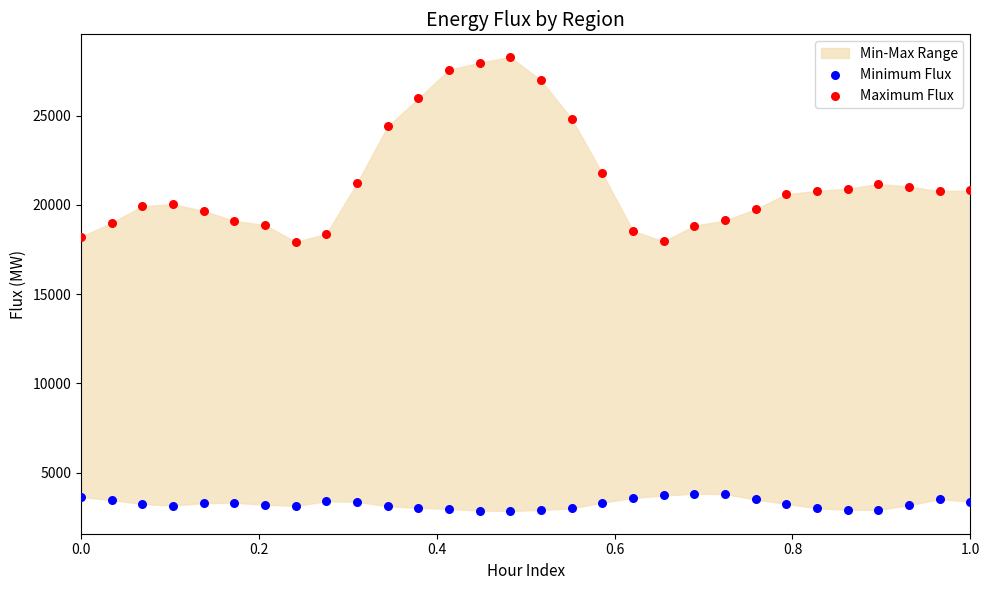

Which series has the widest spread of Y values?

Maximum Flux